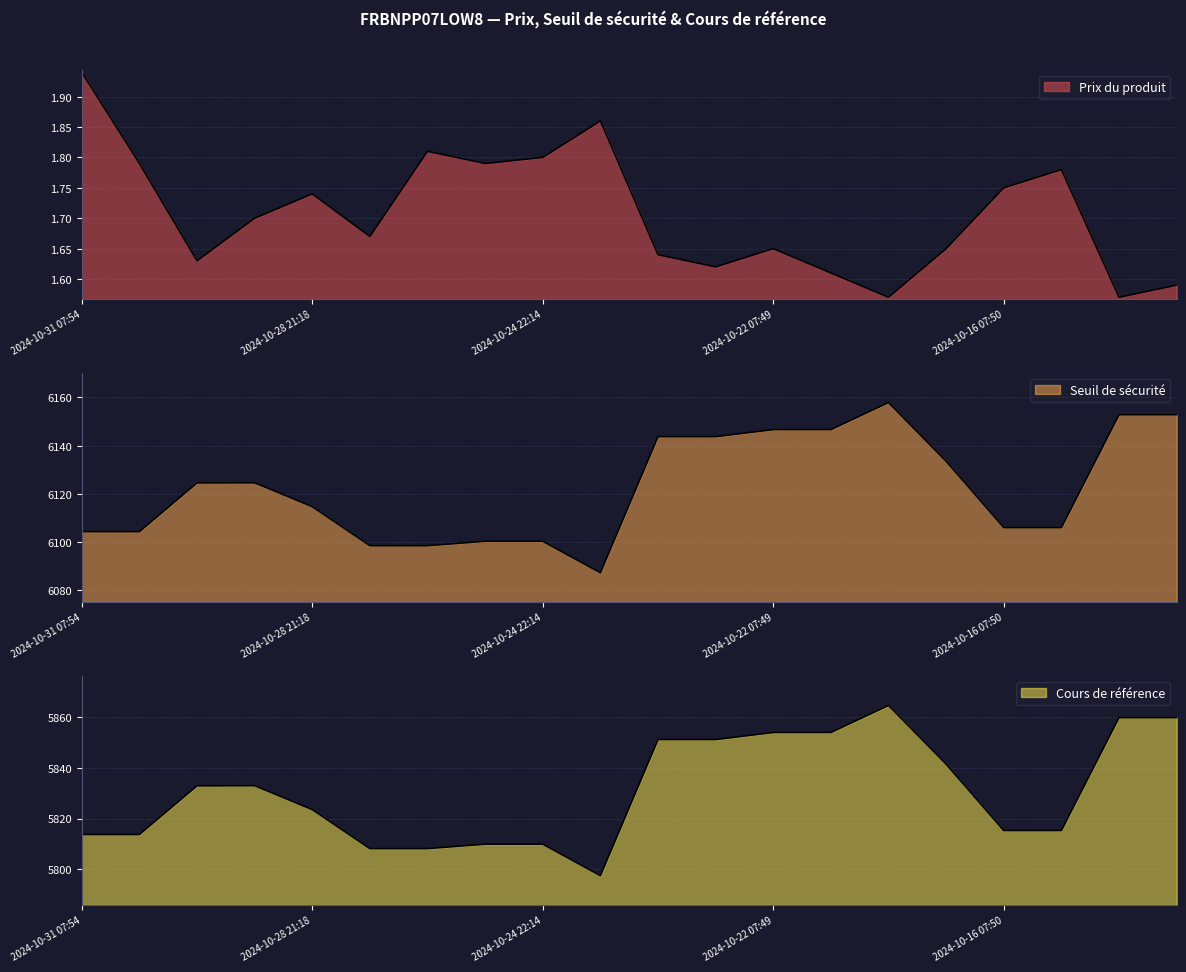

How many interior local valleys does the Seuil de sécurité series have?

1